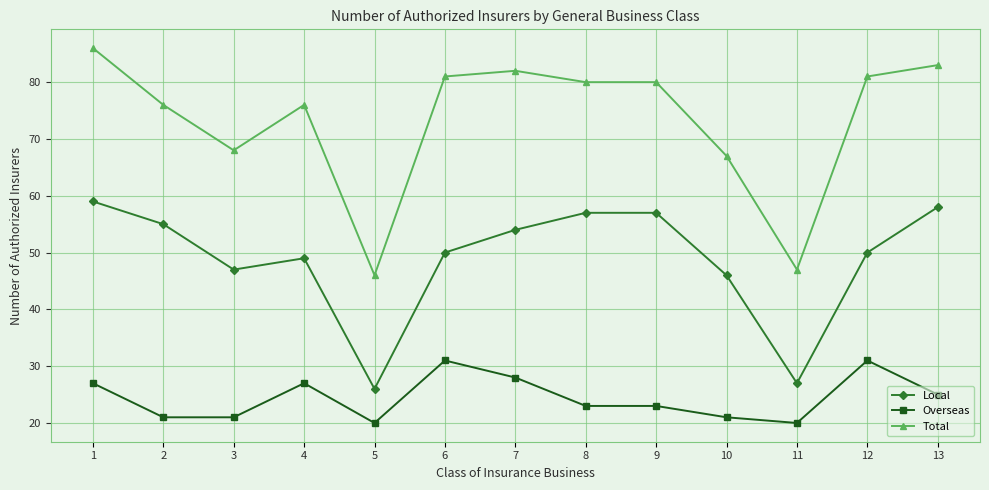

Between 10 and 13, which series saw the biggest shift?

Total